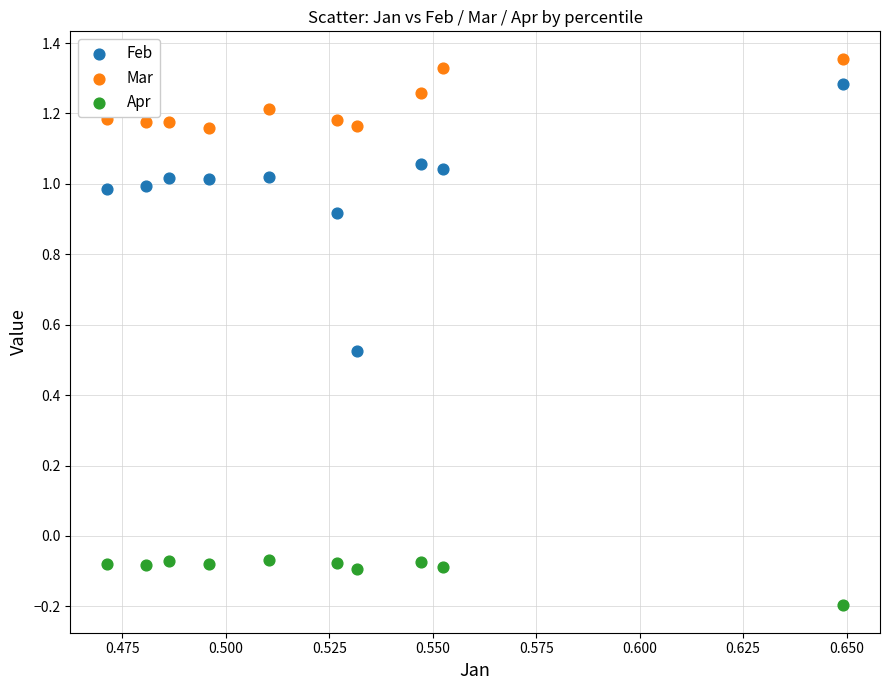

Which series reaches the maximum Y coordinate?

Mar